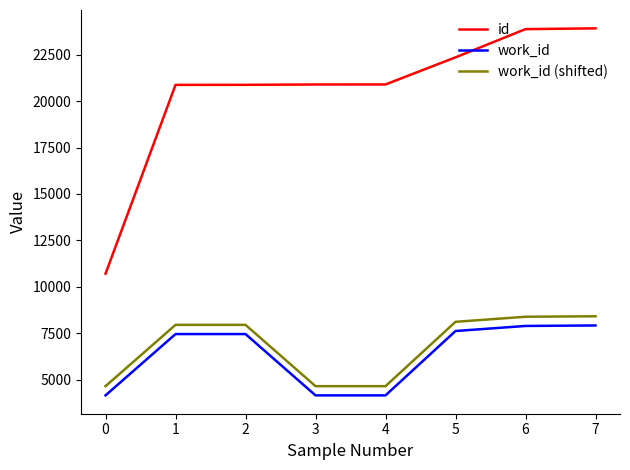

What are all the series names shown in the legend?

id, work_id, work_id (shifted)